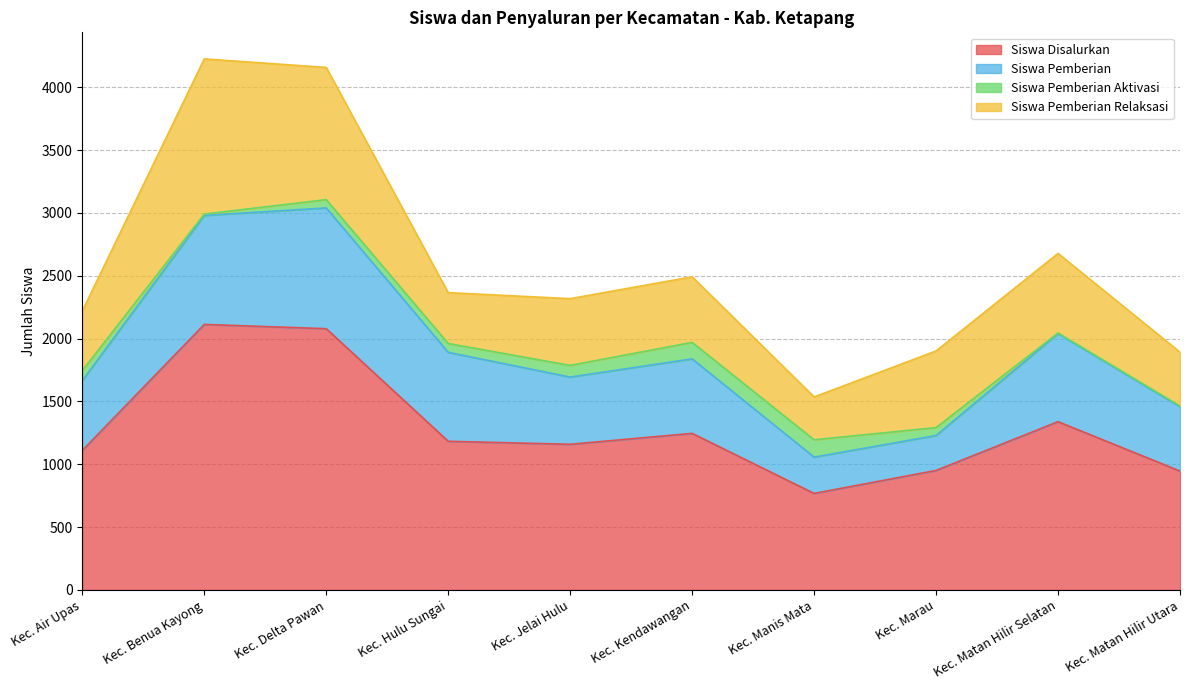

Reading left to right, extract all data points from this chart.

Siswa Disalurkan: 1110	2113	2079	1183	1159	1246	768	951	1339	946
Siswa Pemberian: 556	867	961	708	535	593	289	278	701	512
Siswa Pemberian Aktivasi: 79	11	66	70	93	131	138	63	5	6
Siswa Pemberian Relaksasi: 475	1235	1052	405	531	522	341	610	633	428